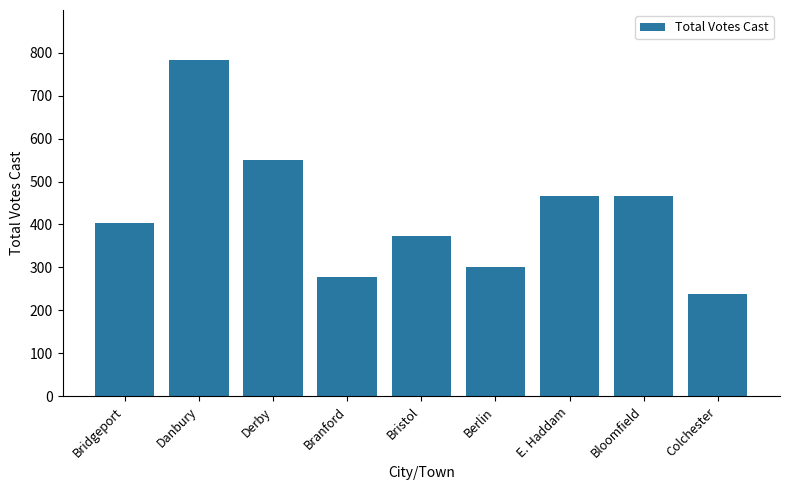

What is the maximum value shown in the chart?

782